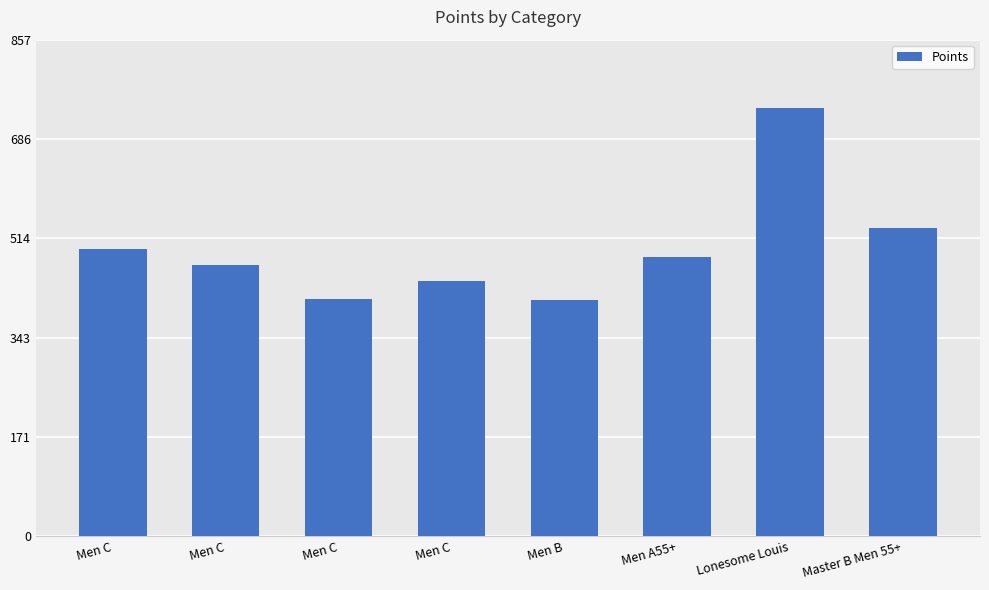

Between Men B and Men C, which is larger?

Men C